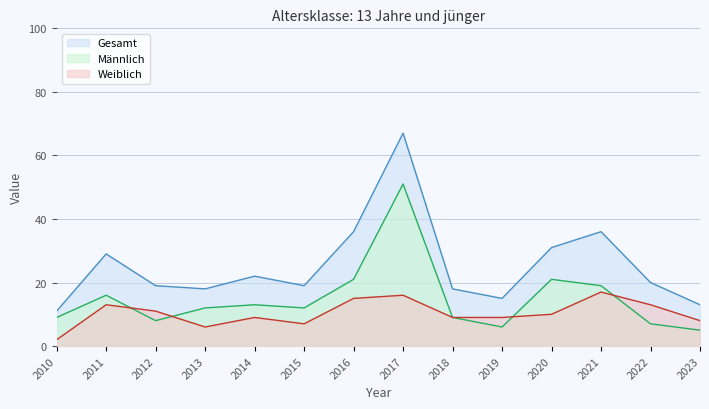

Does the chart have visible grid lines?

Yes